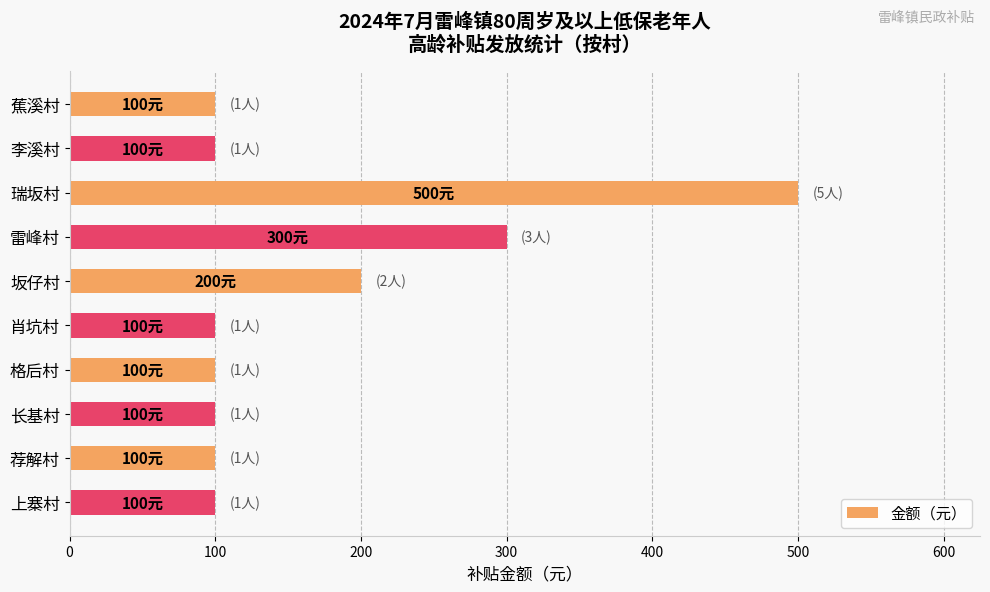

What is the label of the 1st bar from the top?

蕉溪村